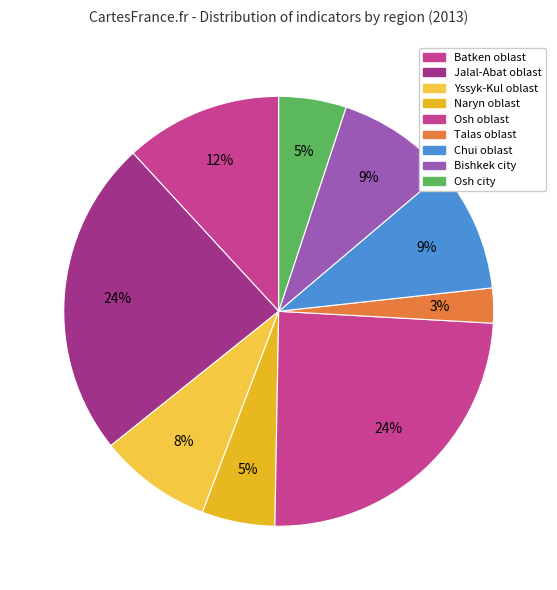

What is the smallest slice in the pie chart?

Talas oblast